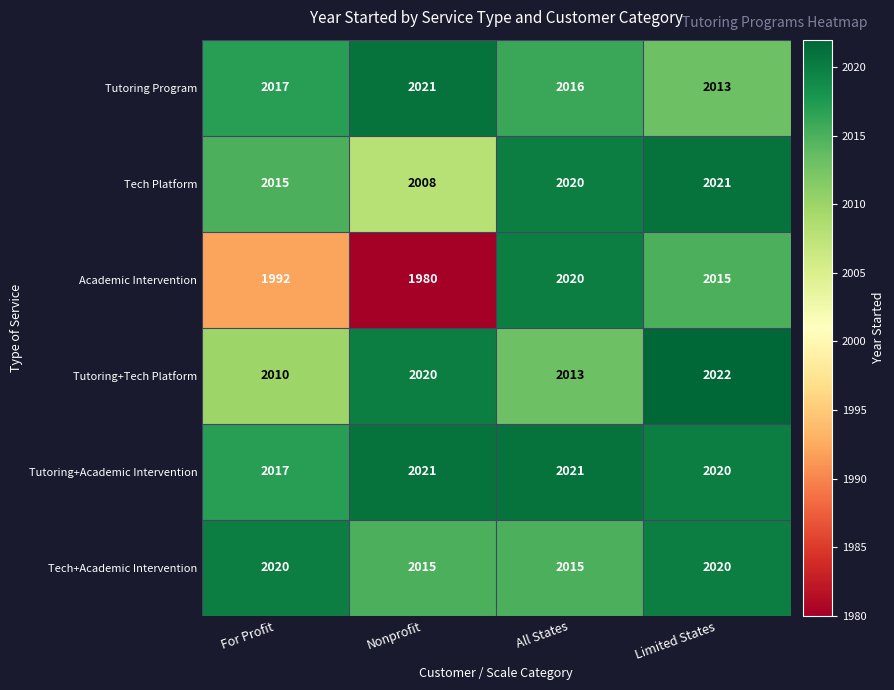

What is the approximate value of Tutoring Program at Limited States?

2013